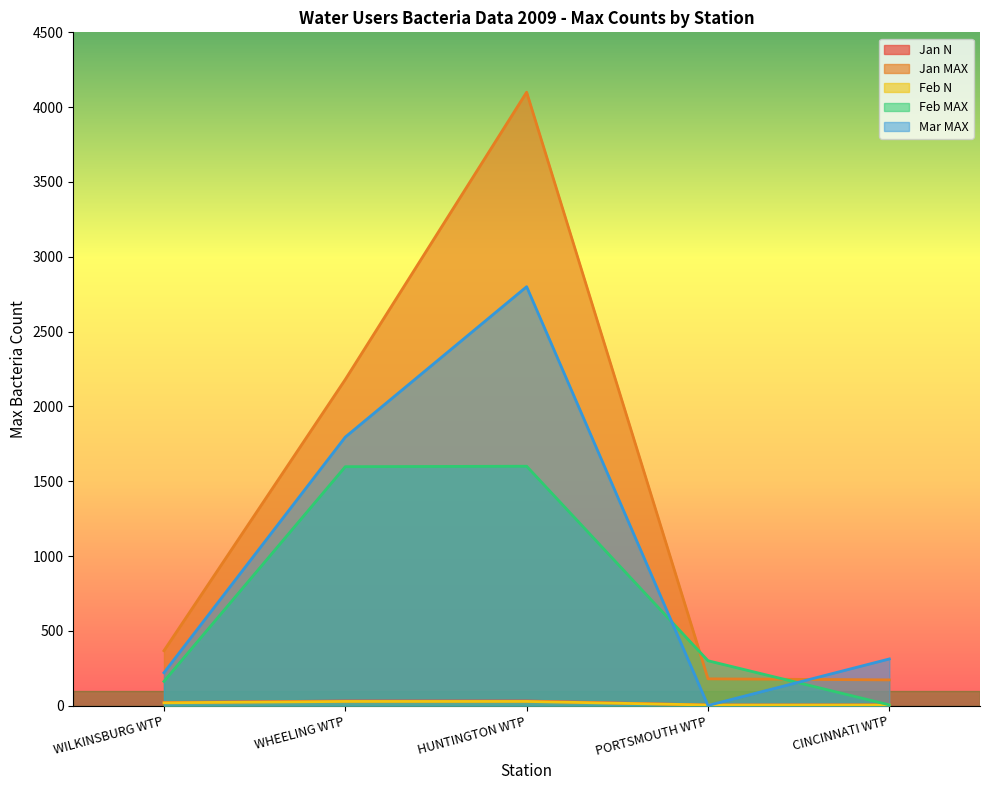

Count the number of data series in this chart.

5